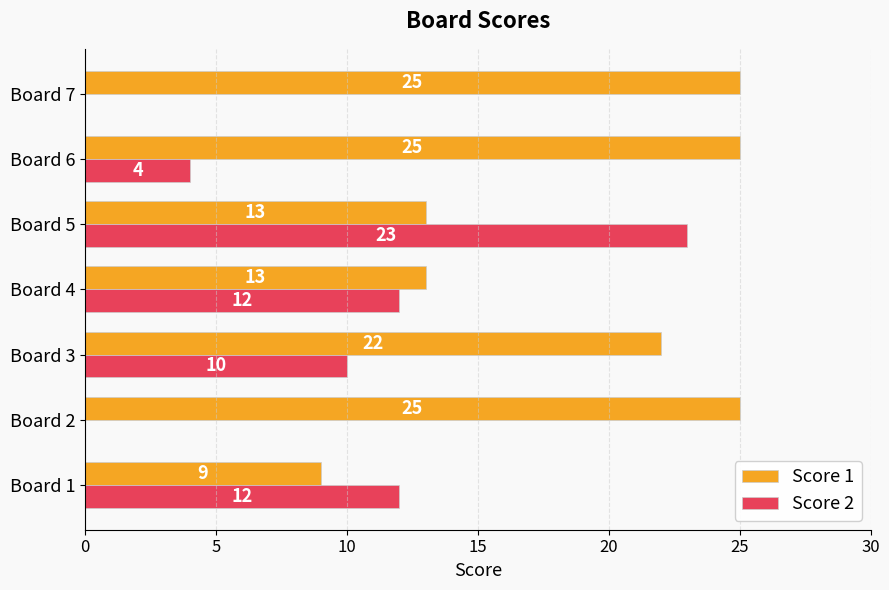

Count the Score 1 values in the range 13 to 25.

6